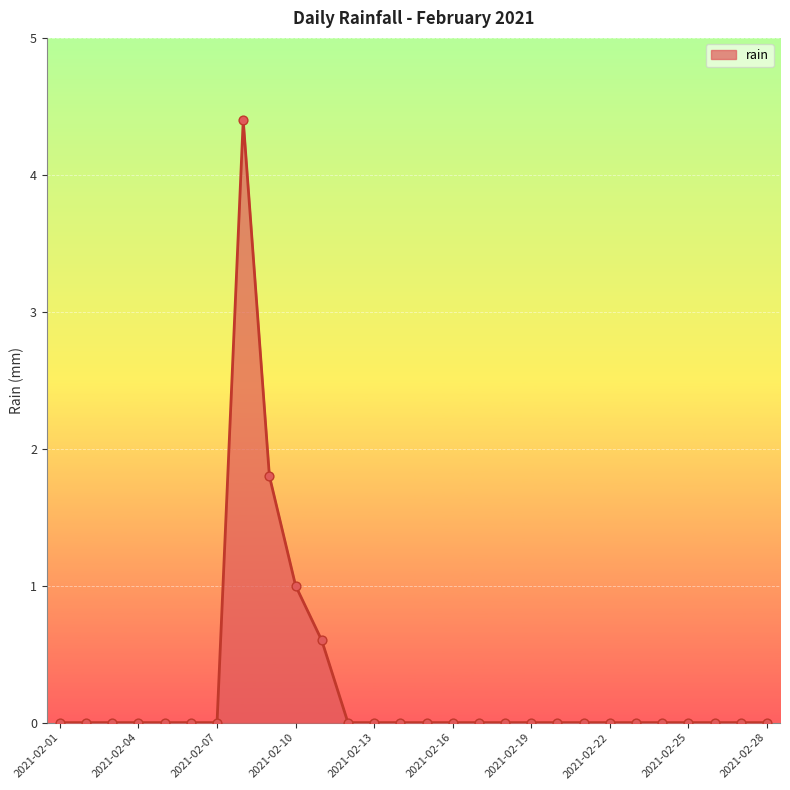

What is the greatest value displayed?

4.4